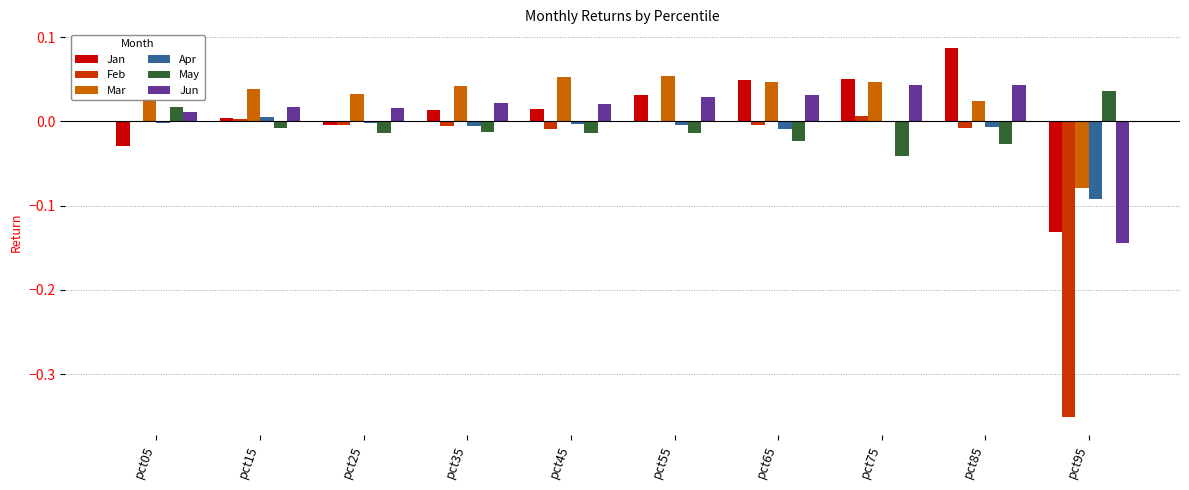

Which series has the largest total across all categories?

Mar